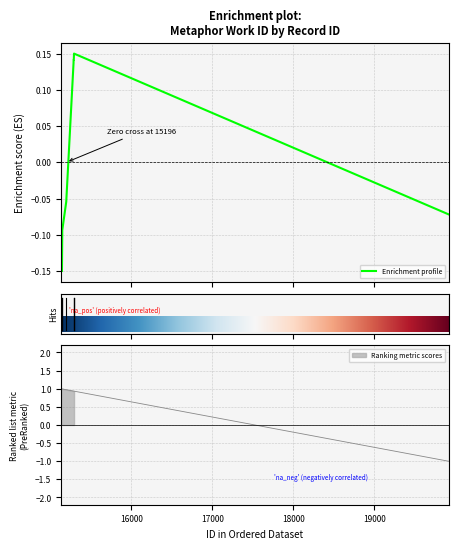

At which label is the value closest to 0?

15196